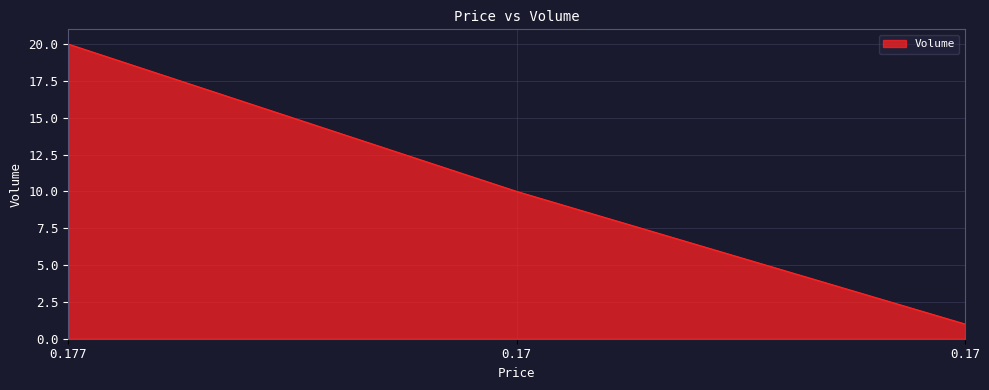

Reading left to right, extract all data points from this chart.

0.177=20	0.17=10	0.17=1